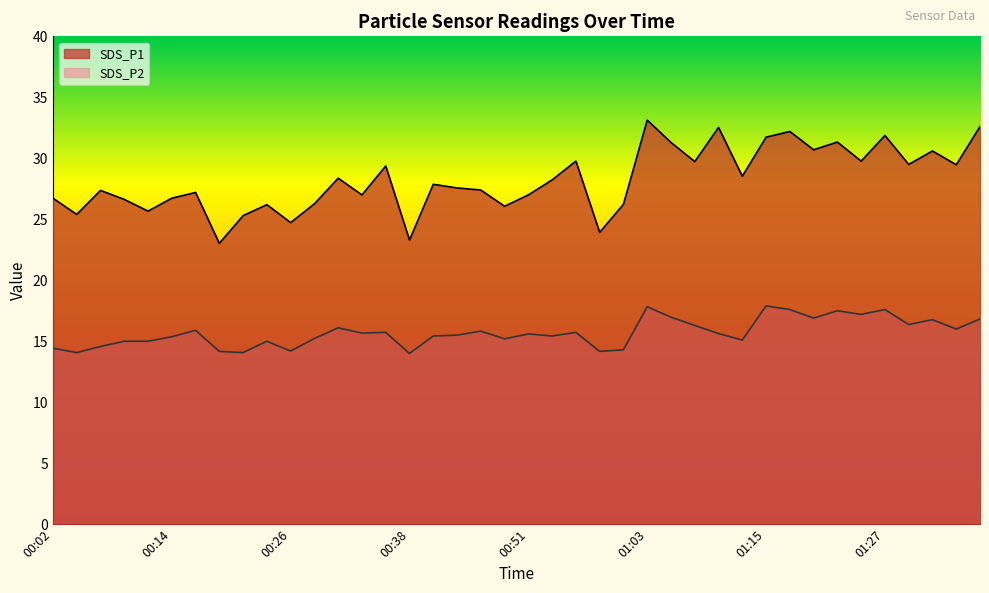

True or false: SDS_P1 and SDS_P2 cross at least once.

False